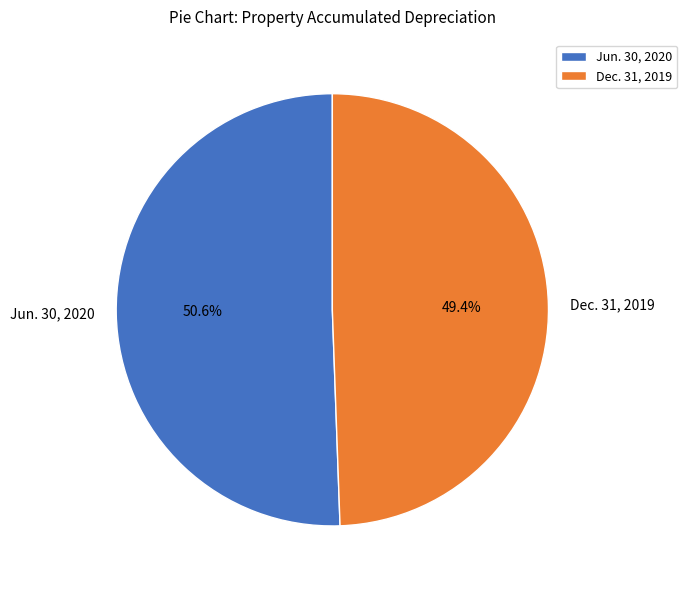

Which slice is the smallest?

Dec. 31, 2019